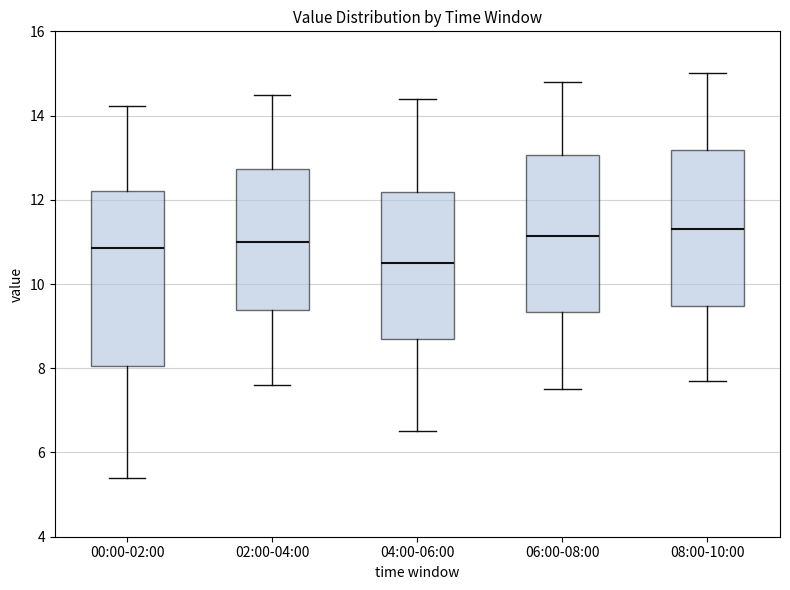

Which box has the lowest median line?

04:00-06:00